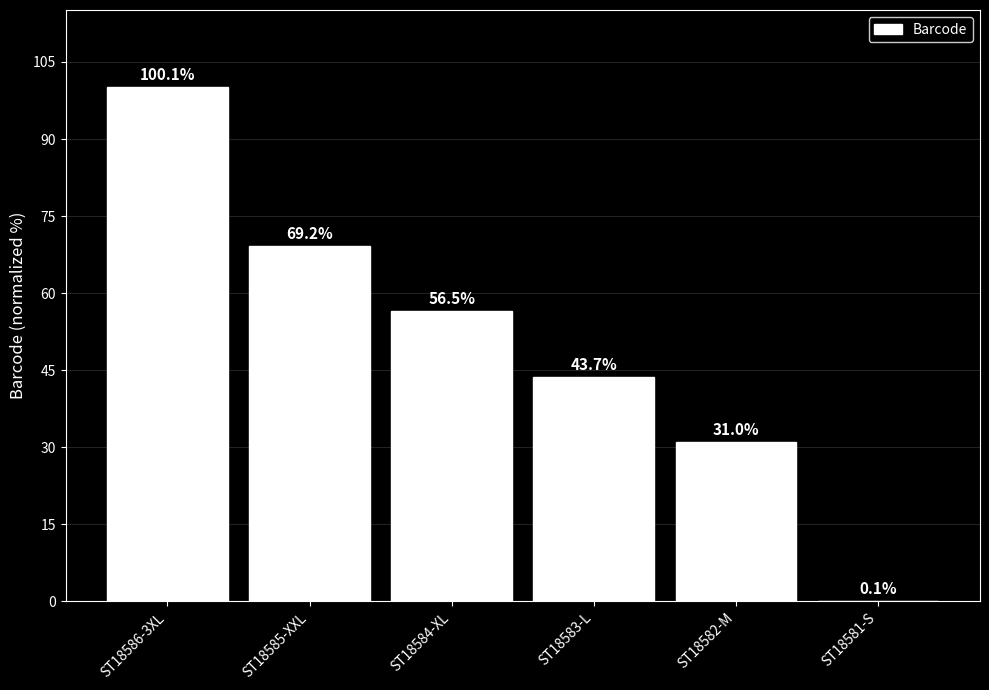

What is the sum of the values at ST18586-3XL and ST18582-M?

131.1